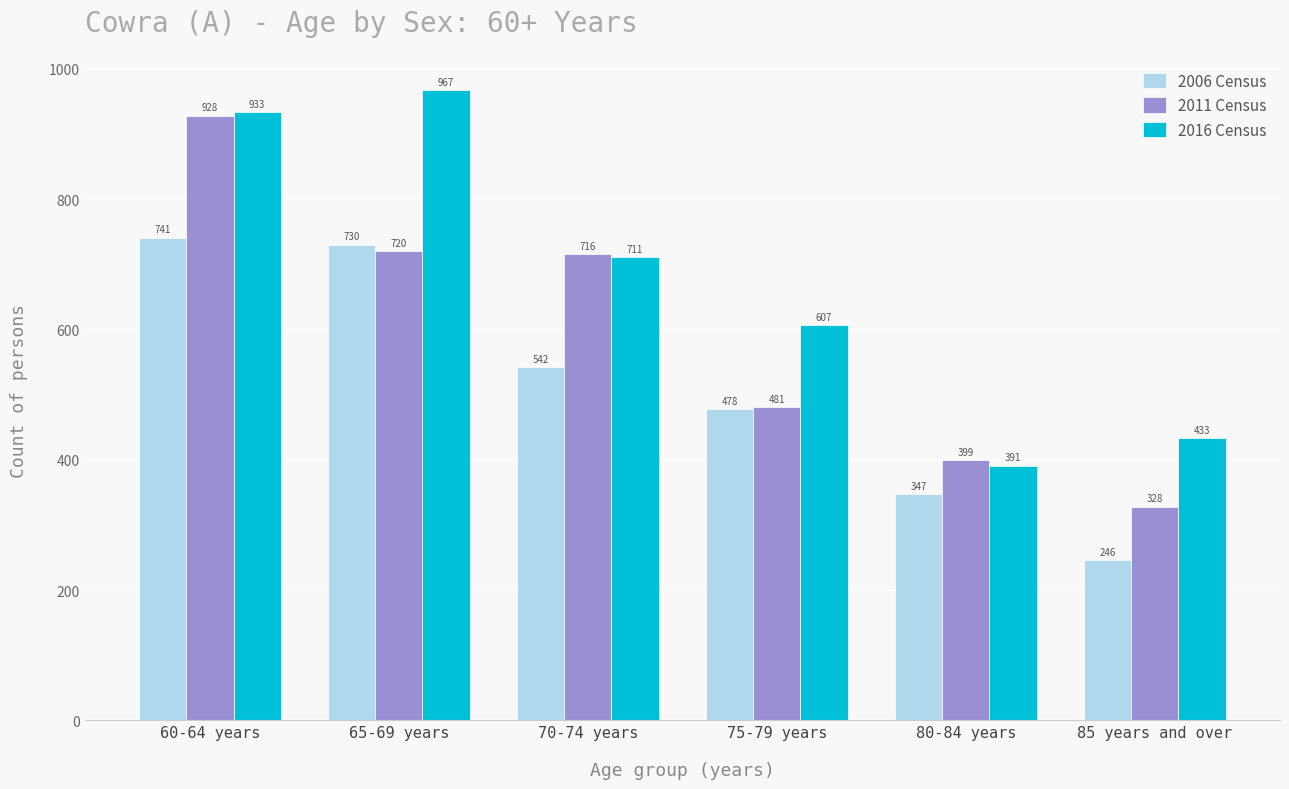

Which category has the lowest value in the 2011 Census series?

85 years and over